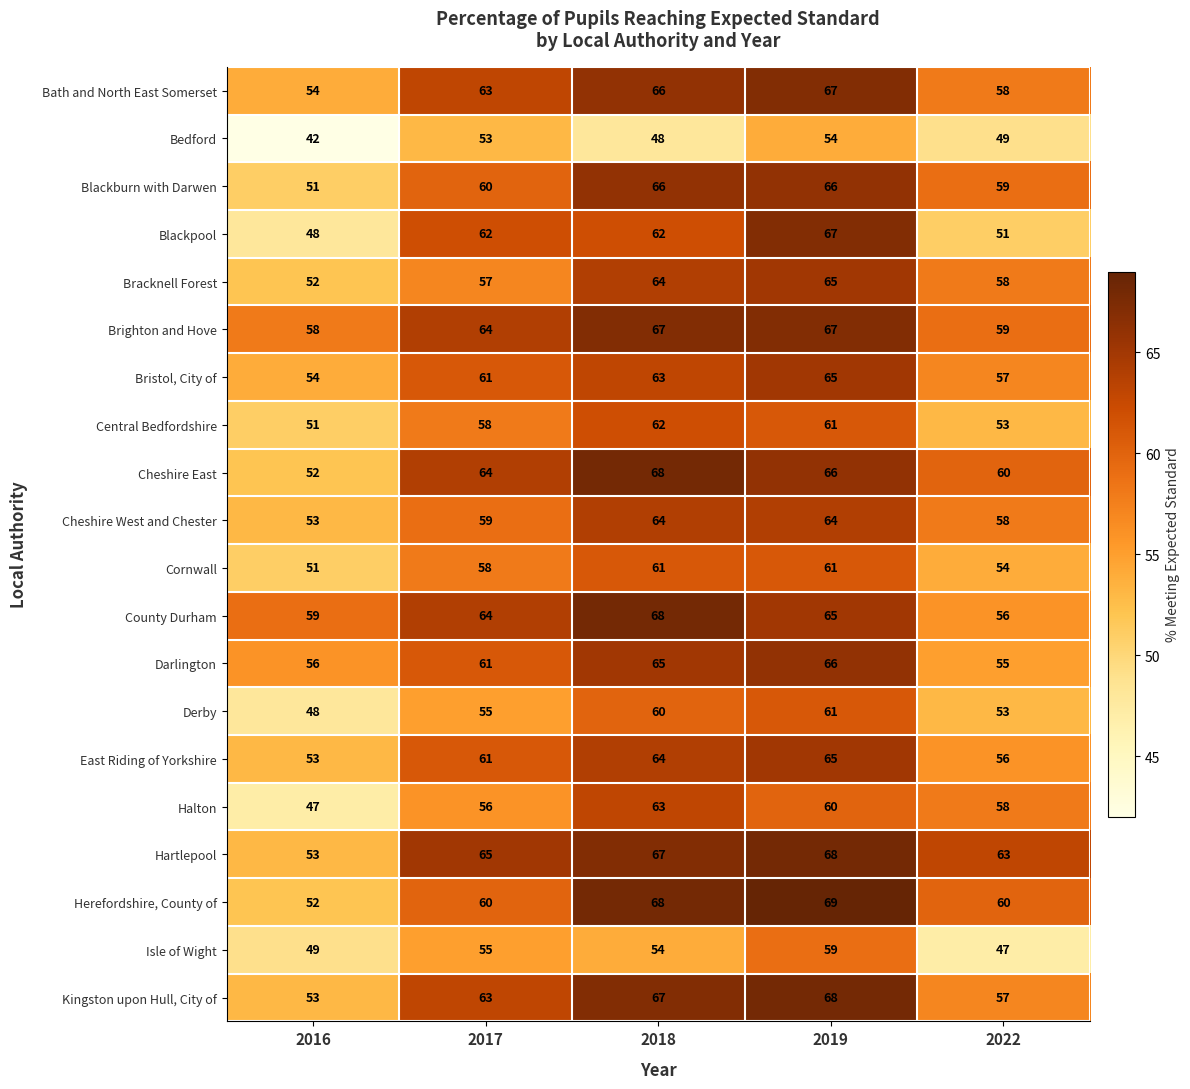

At which category is the sum across all series the highest?

2019